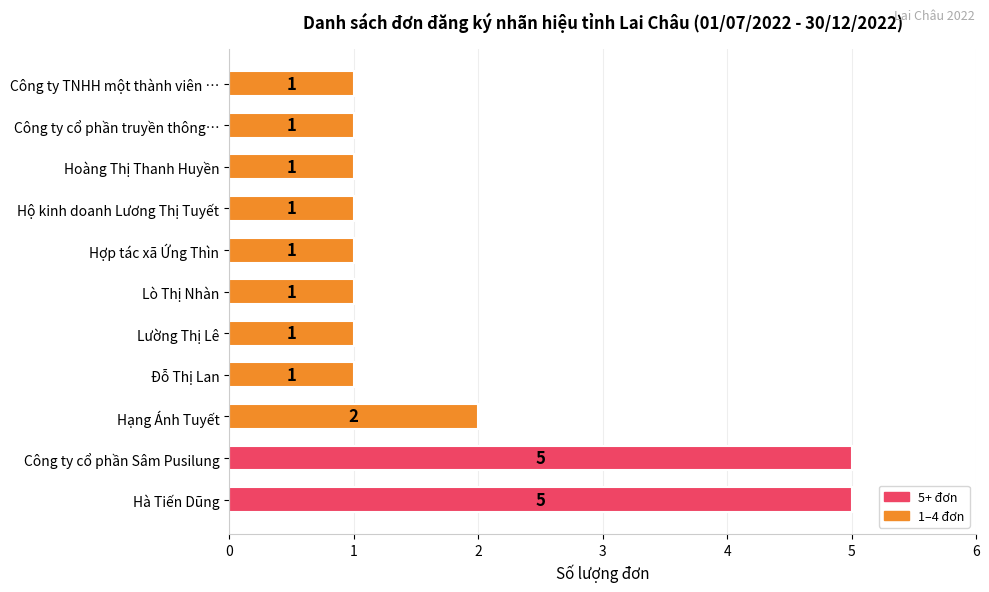

Approximately how many times larger is the value at Hạng Ánh Tuyết compared to Hà Tiến Dũng?

0.4